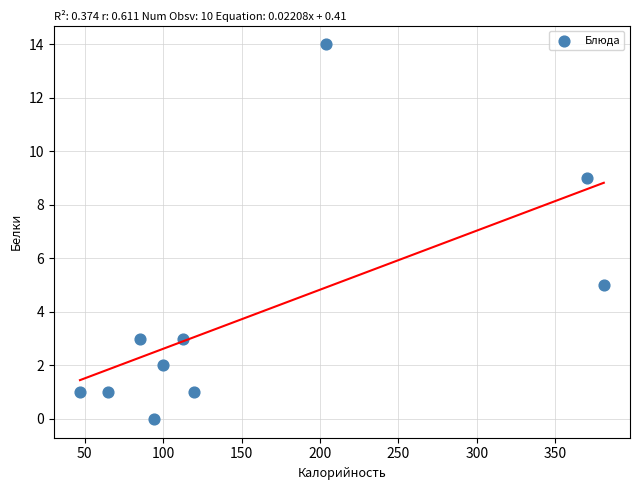

What is the range of Y values (max minus min)?

14